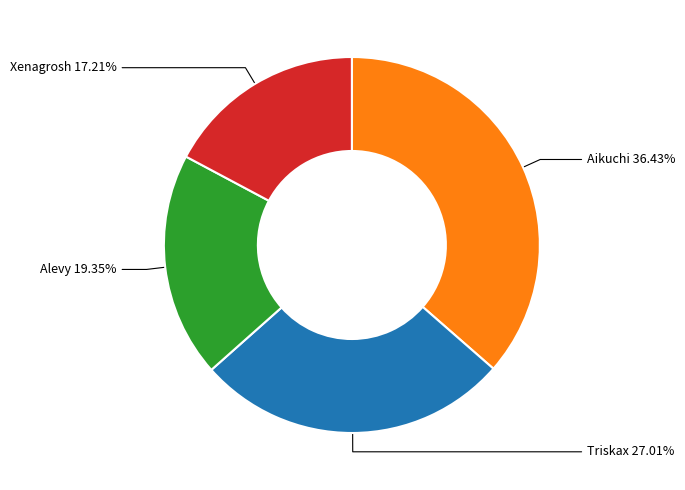

Count the number of slices in the pie.

4